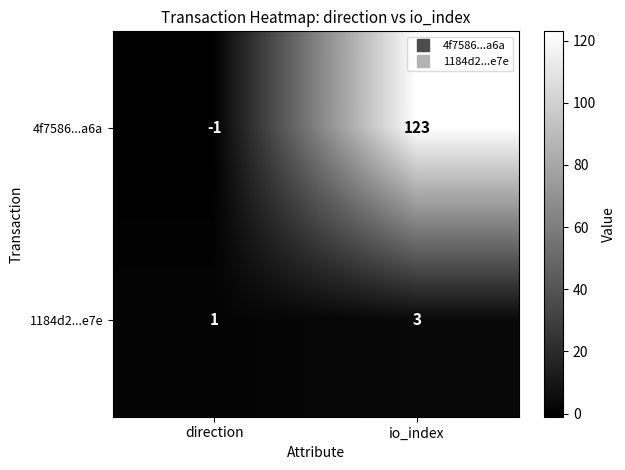

What is the total value across all series at io_index?

126